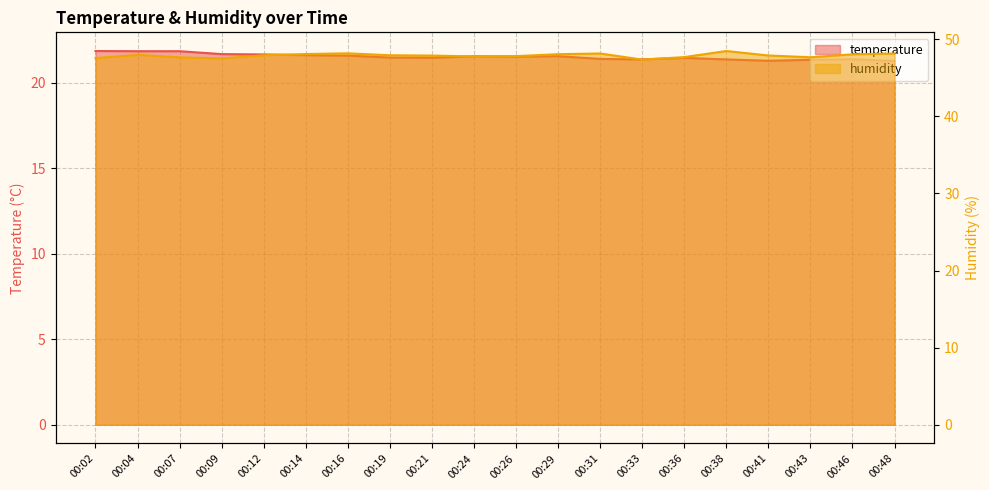

Which series has the largest total across all categories?

humidity